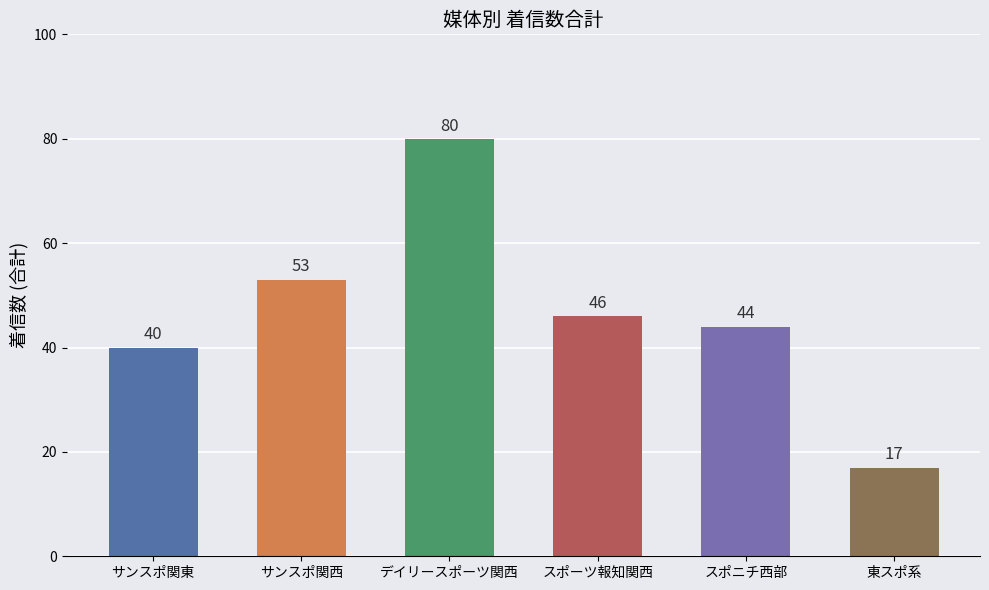

What is the difference between the second highest and minimum values?

36